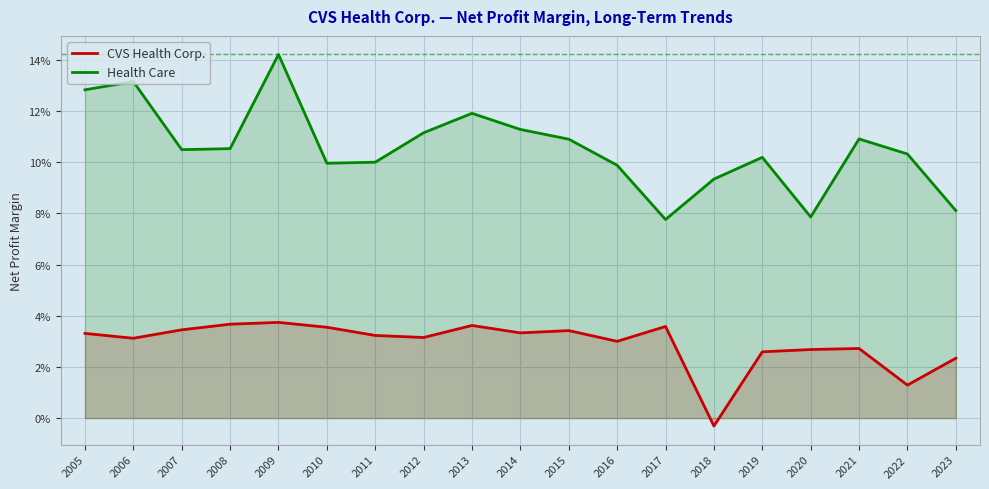

In CVS Health Corp., how many points are lower than both neighbors (excluding endpoints)?

6